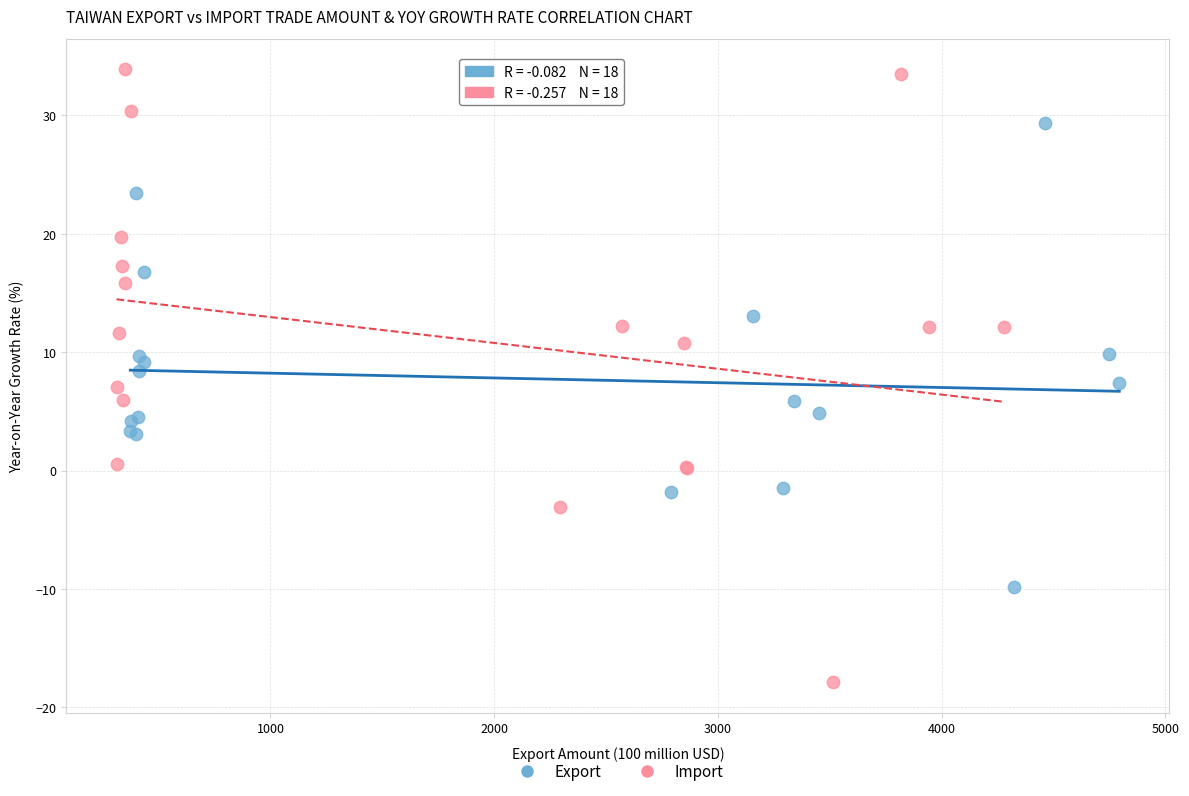

Which series reaches the maximum Y coordinate?

Import